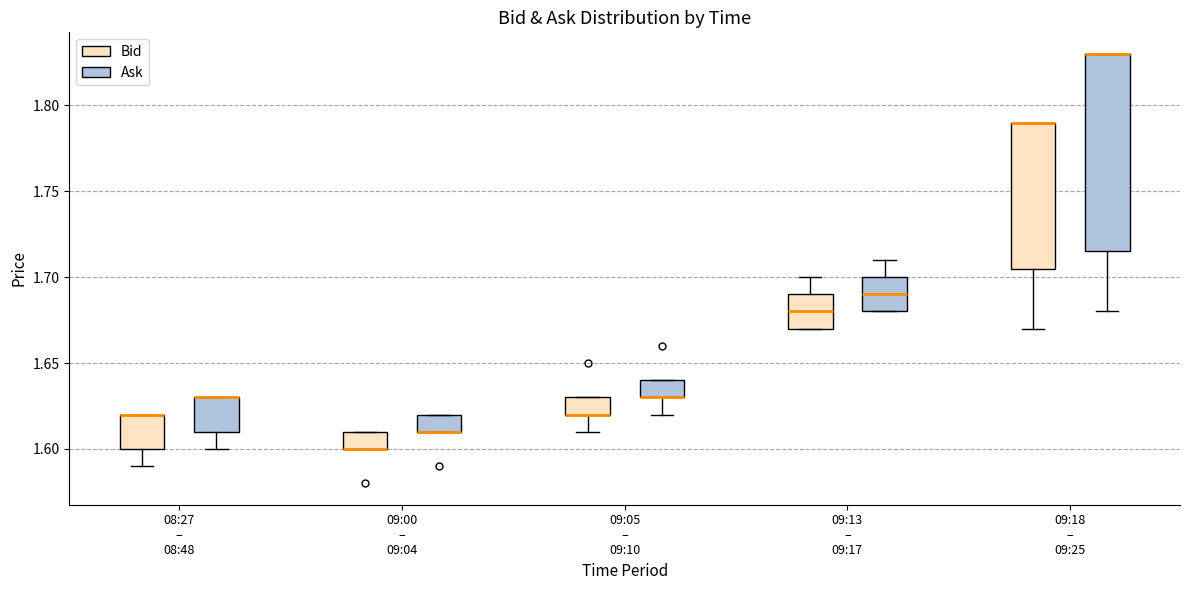

Reading left to right, transcribe this box plot: for each box, give where its median line is, the range the box spans, and where its two whiskers end, as read against the y-axis. The values are not printed on the chart, so give them approximately, as read against the axis.

08:27 – 08:48 (Bid): median 1.620 (drawn on the box's upper edge), box 1.600 to 1.620, whiskers 1.590 to 1.620
08:27 – 08:48 (Ask): median 1.630 (drawn on the box's upper edge), box 1.610 to 1.630, whiskers 1.600 to 1.630
09:00 – 09:04 (Bid): median 1.600 (drawn on the box's lower edge), box 1.600 to 1.610, whiskers 1.600 to 1.610
09:00 – 09:04 (Ask): median 1.610 (drawn on the box's lower edge), box 1.610 to 1.620, whiskers 1.610 to 1.620
09:05 – 09:10 (Bid): median 1.620 (drawn on the box's lower edge), box 1.620 to 1.630, whiskers 1.610 to 1.630
09:05 – 09:10 (Ask): median 1.630 (drawn on the box's lower edge), box 1.630 to 1.640, whiskers 1.620 to 1.640
09:13 – 09:17 (Bid): median 1.680, box 1.670 to 1.690, whiskers 1.670 to 1.700
09:13 – 09:17 (Ask): median 1.690, box 1.680 to 1.700, whiskers 1.680 to 1.710
09:18 – 09:25 (Bid): median 1.790 (drawn on the box's upper edge), box 1.705 to 1.790, whiskers 1.670 to 1.790
09:18 – 09:25 (Ask): median 1.830 (drawn on the box's upper edge), box 1.715 to 1.830, whiskers 1.680 to 1.830